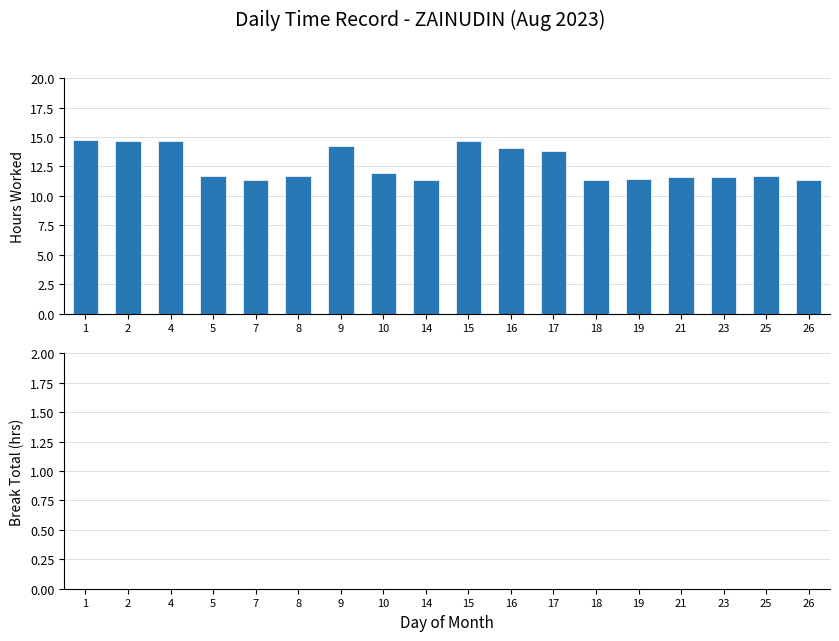

What is the ratio of the value at 17 to the value at 2?

0.9